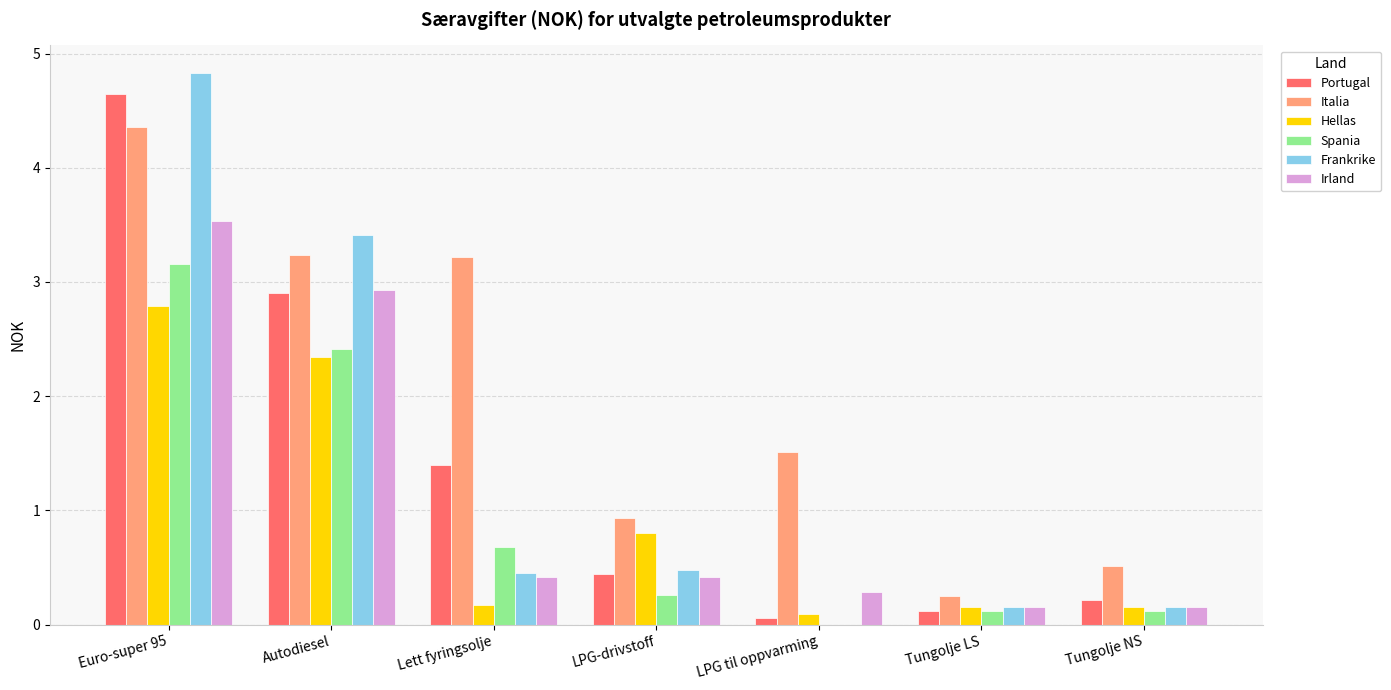

At which category is the sum across all series the highest?

Euro-super 95